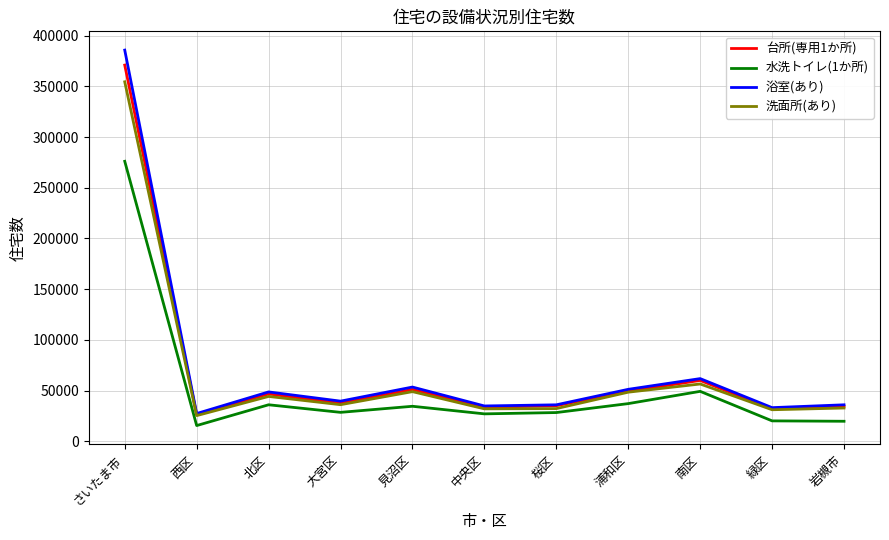

What is the total value across all series at 南区?

227400